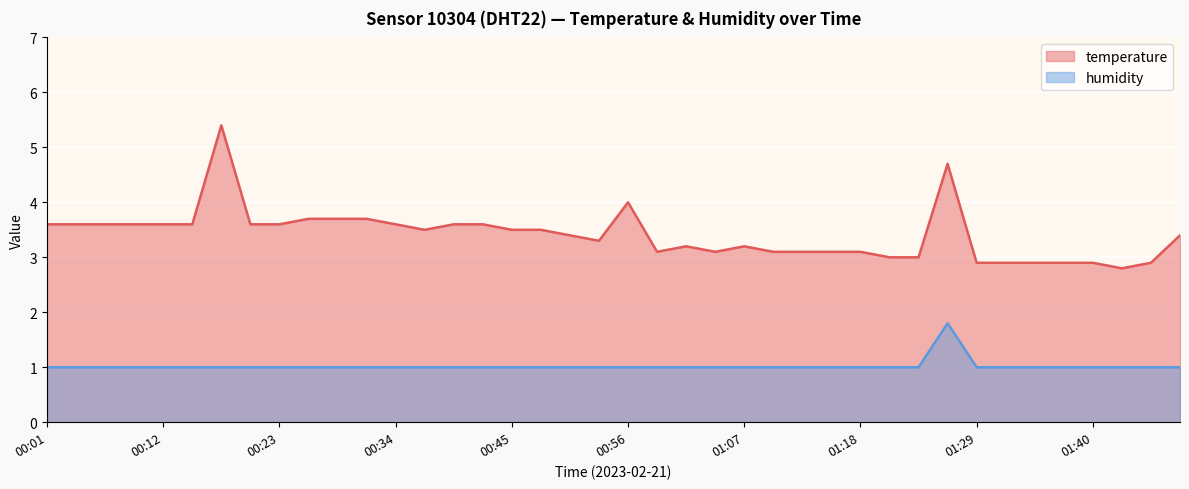

The humidity series shows 0.4 at 00:56. True or false?

False